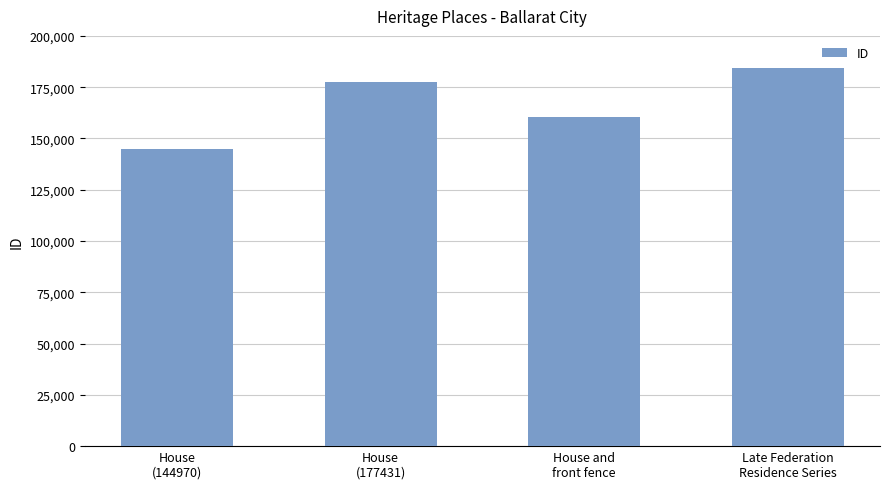

List the labels in order of value, largest first.

Late Federation
Residence Series, House
(177431), House and
front fence, House
(144970)